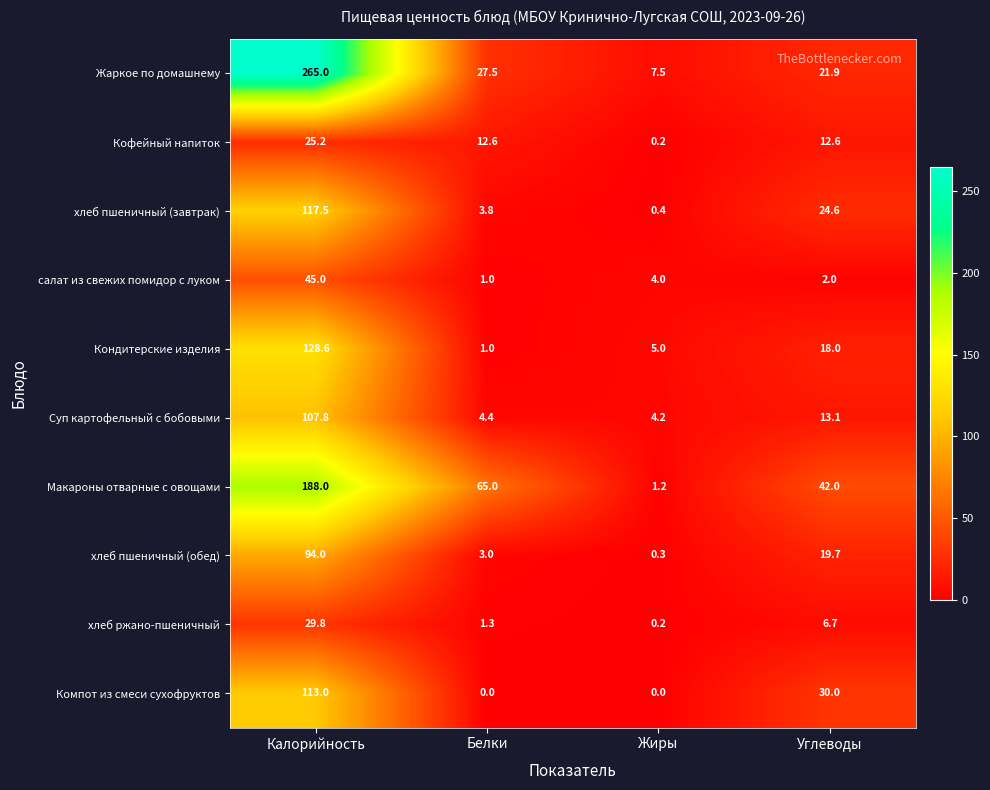

What is the sum of the Макароны отварные с овощами values at Белки and Углеводы?

107.0